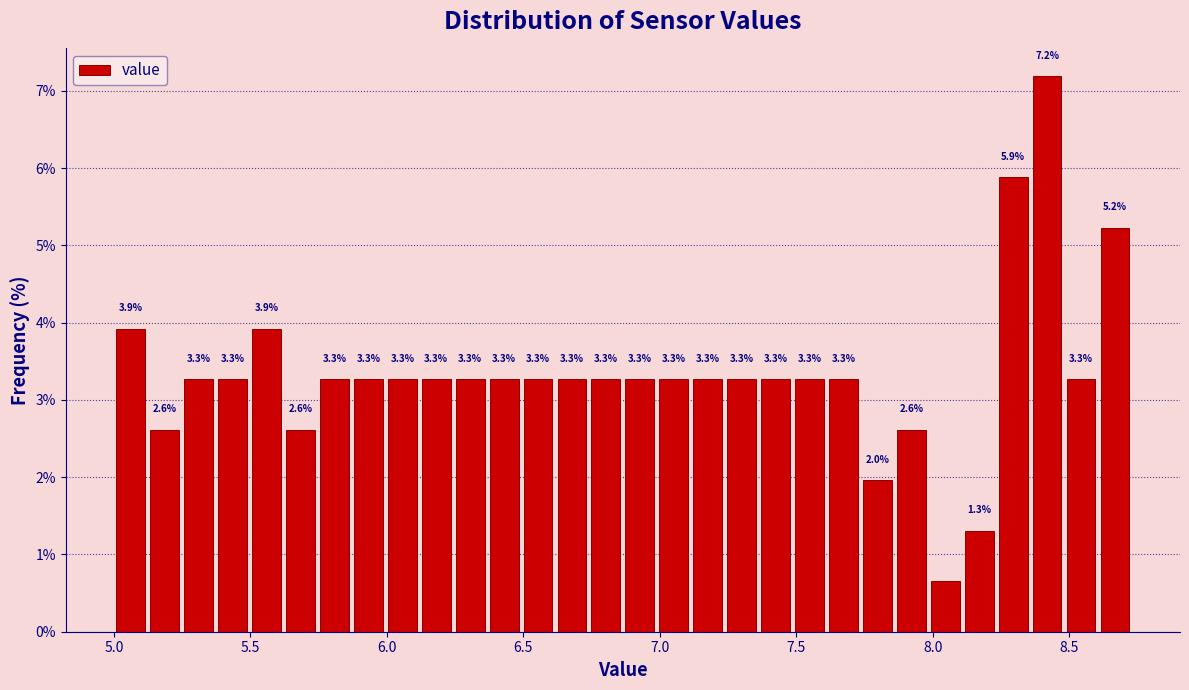

Around what value on the x-axis is the tallest bar? Give the approximate position of its centre, as read against the axis.

8.40